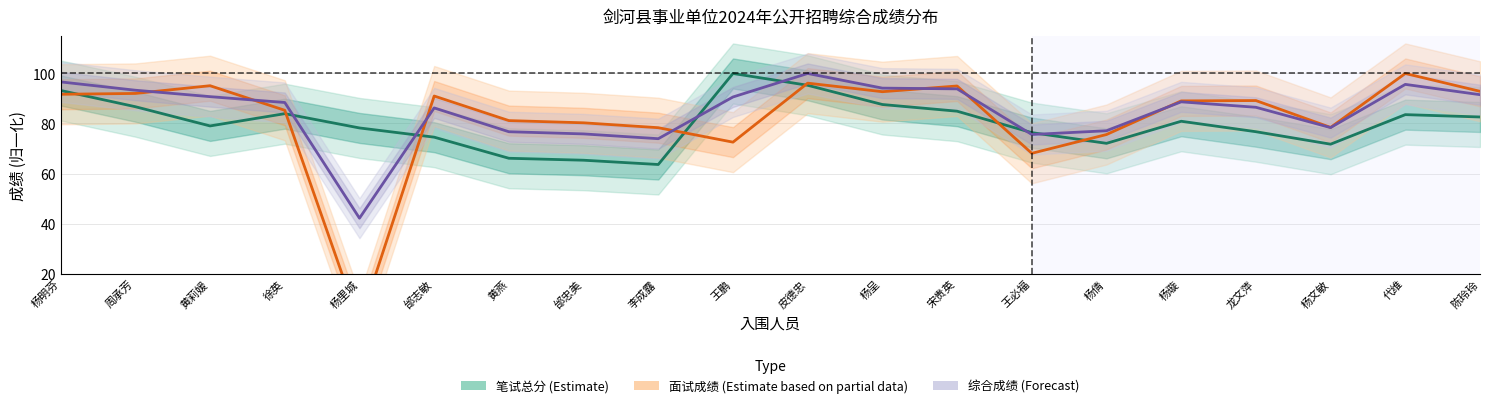

True or false: 综合成绩 (Forecast) has a value of 75.6 at 王必福.

True